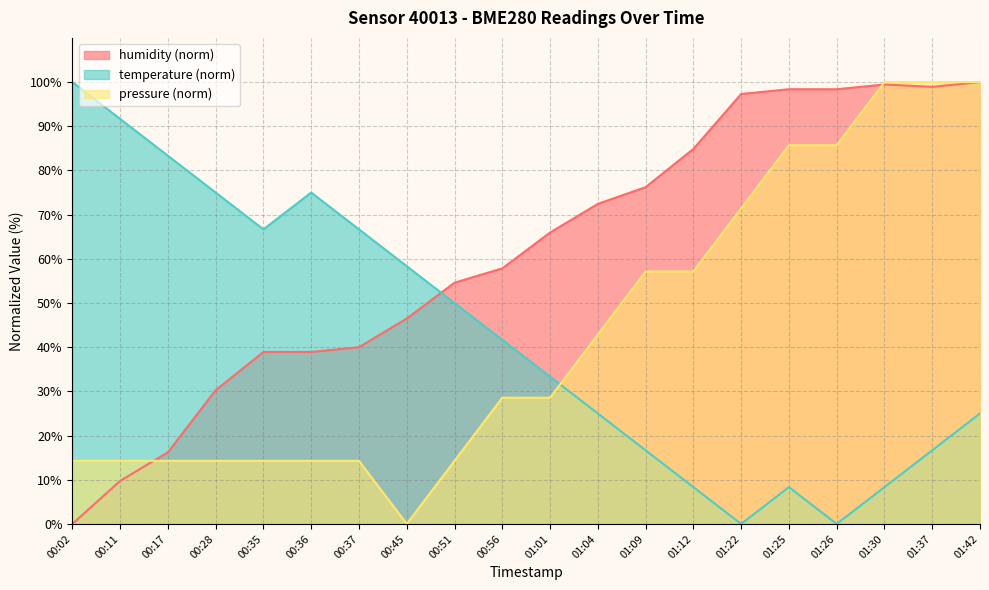

Which has a higher value, 00:35 or 01:42?

01:42